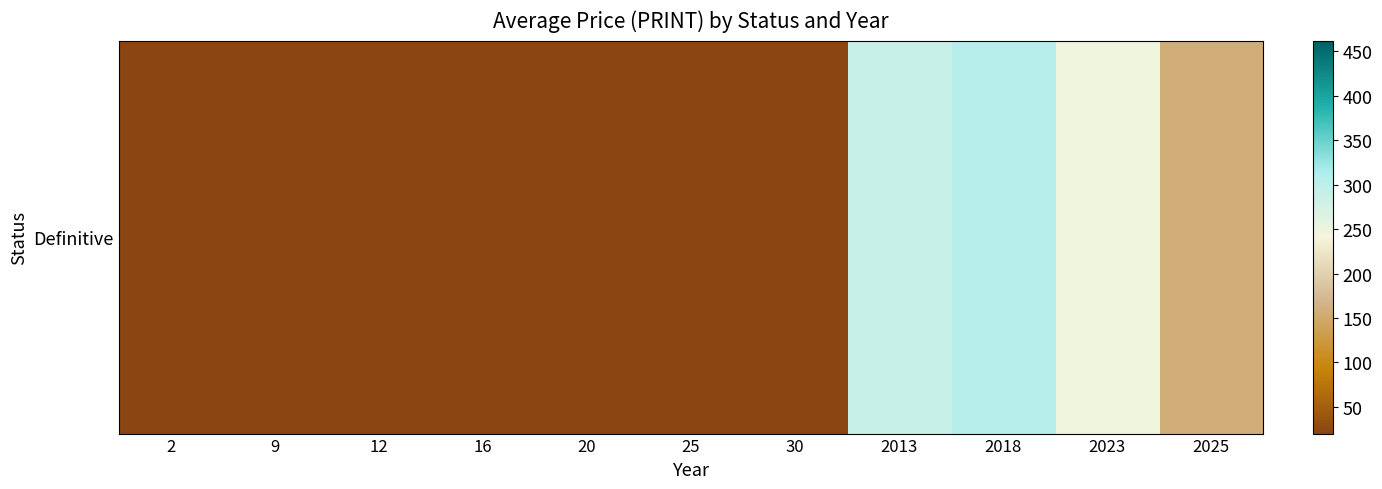

Reading left to right, transcribe all the data shown in this chart.

2=20.0	9=20.0	12=20.0	16=20.0	20=20.0	25=20.0	30=20.0	2013=290.0	2018=306.0	2023=247.3	2025=156.1